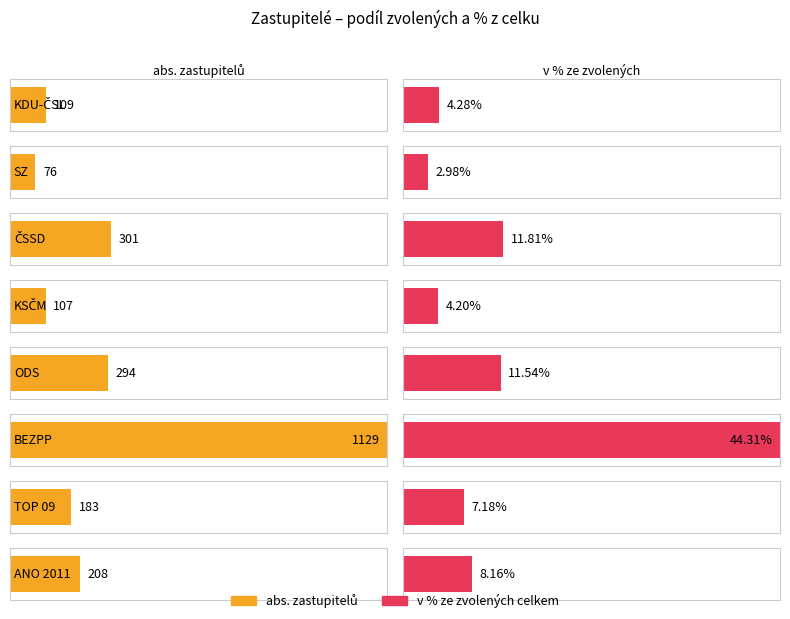

Rank the categories by abs. zastupitelů value from lowest to highest.

SZ, KSČM, KDU-ČSL, TOP 09, ANO 2011, ODS, ČSSD, BEZPP